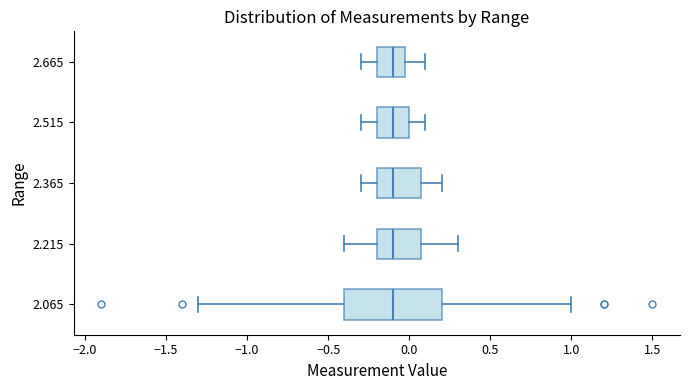

Reading bottom to top, transcribe this box plot: for each box, give where its median line is, the range the box spans, and where its two whiskers end, as read against the x-axis. The values are not printed on the chart, so give them approximately, as read against the axis.

2.065: median -0.1, box -0.4 to 0.2, whiskers -1.3 to 1.0
2.215: median -0.1, box -0.2 to 0.1, whiskers -0.4 to 0.3
2.365: median -0.1, box -0.2 to 0.1, whiskers -0.3 to 0.2
2.515: median -0.1, box -0.2 to 0.0, whiskers -0.3 to 0.1
2.665: median -0.1, box -0.2 to 0.0, whiskers -0.3 to 0.1